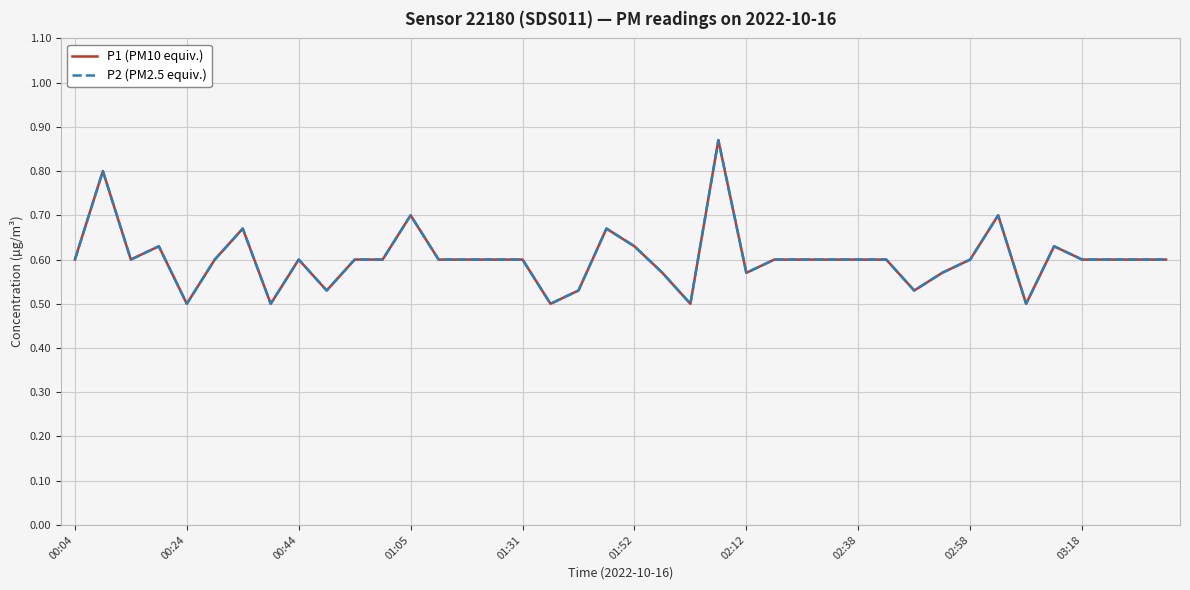

Reading left to right, list all the values displayed in this chart.

P1 (PM10 equiv.): 0.6	0.8	0.6	0.6	0.5	0.6	0.7	0.5	0.6	0.5	0.6	0.6	0.7	0.6	0.6	0.6	0.6	0.5	0.5	0.7	0.6	0.6	0.5	0.9	0.6	0.6	0.6	0.6	0.6	0.6	0.5	0.6	0.6	0.7	0.5	0.6	0.6	0.6	0.6	0.6
P2 (PM2.5 equiv.): 0.6	0.8	0.6	0.6	0.5	0.6	0.7	0.5	0.6	0.5	0.6	0.6	0.7	0.6	0.6	0.6	0.6	0.5	0.5	0.7	0.6	0.6	0.5	0.9	0.6	0.6	0.6	0.6	0.6	0.6	0.5	0.6	0.6	0.7	0.5	0.6	0.6	0.6	0.6	0.6